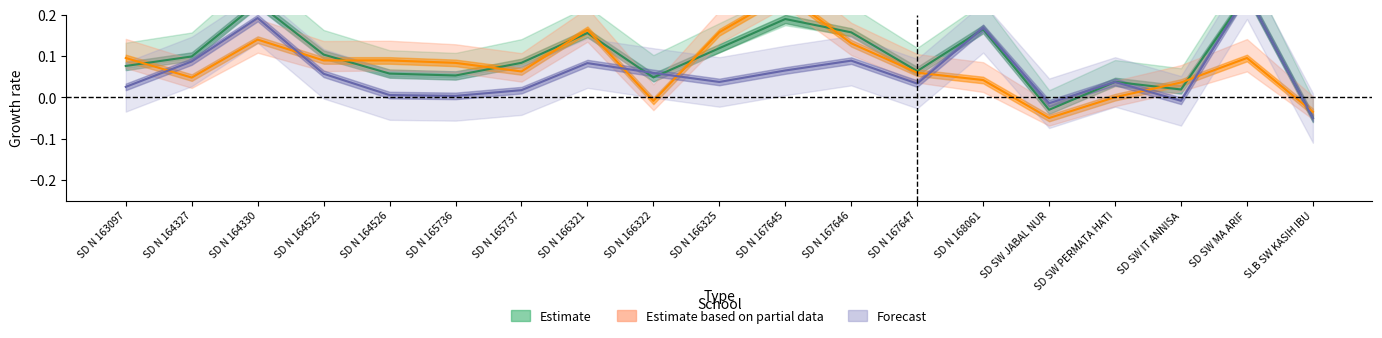

What is the difference between the maximum and minimum values in the Estimate based on partial data series?

0.3